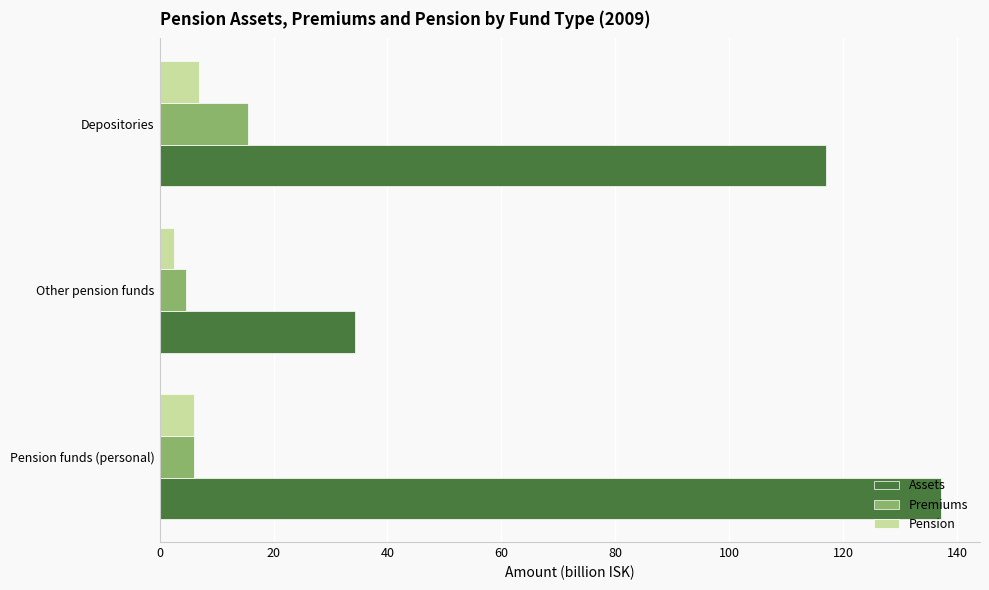

The value of Premiums at Depositories is 15.5. True or false?

True